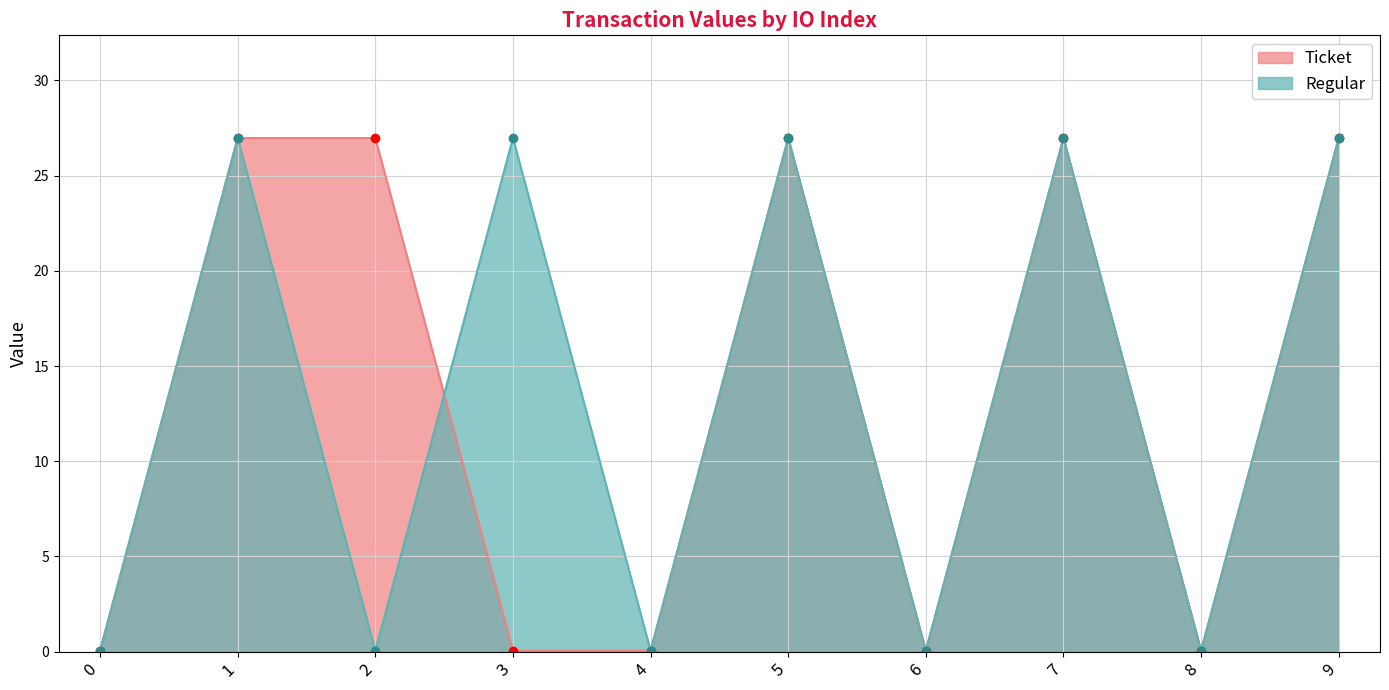

True or false: Regular has a value of 27.0 at 1.

True